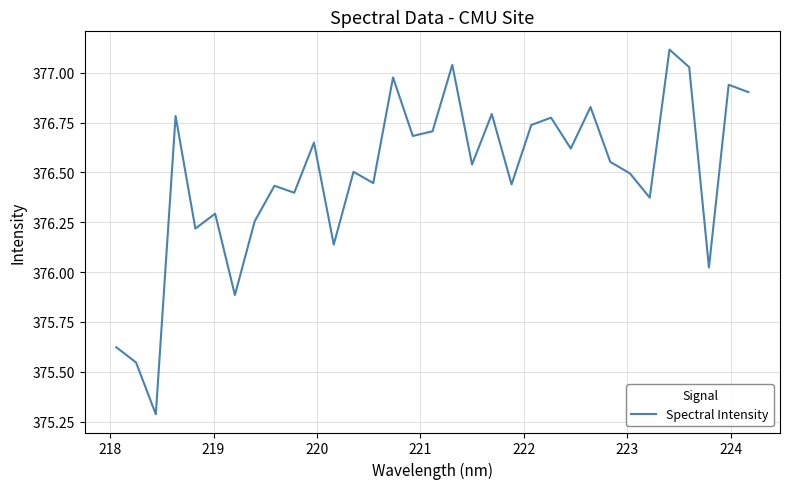

What is the minimum value shown in the chart?

375.3